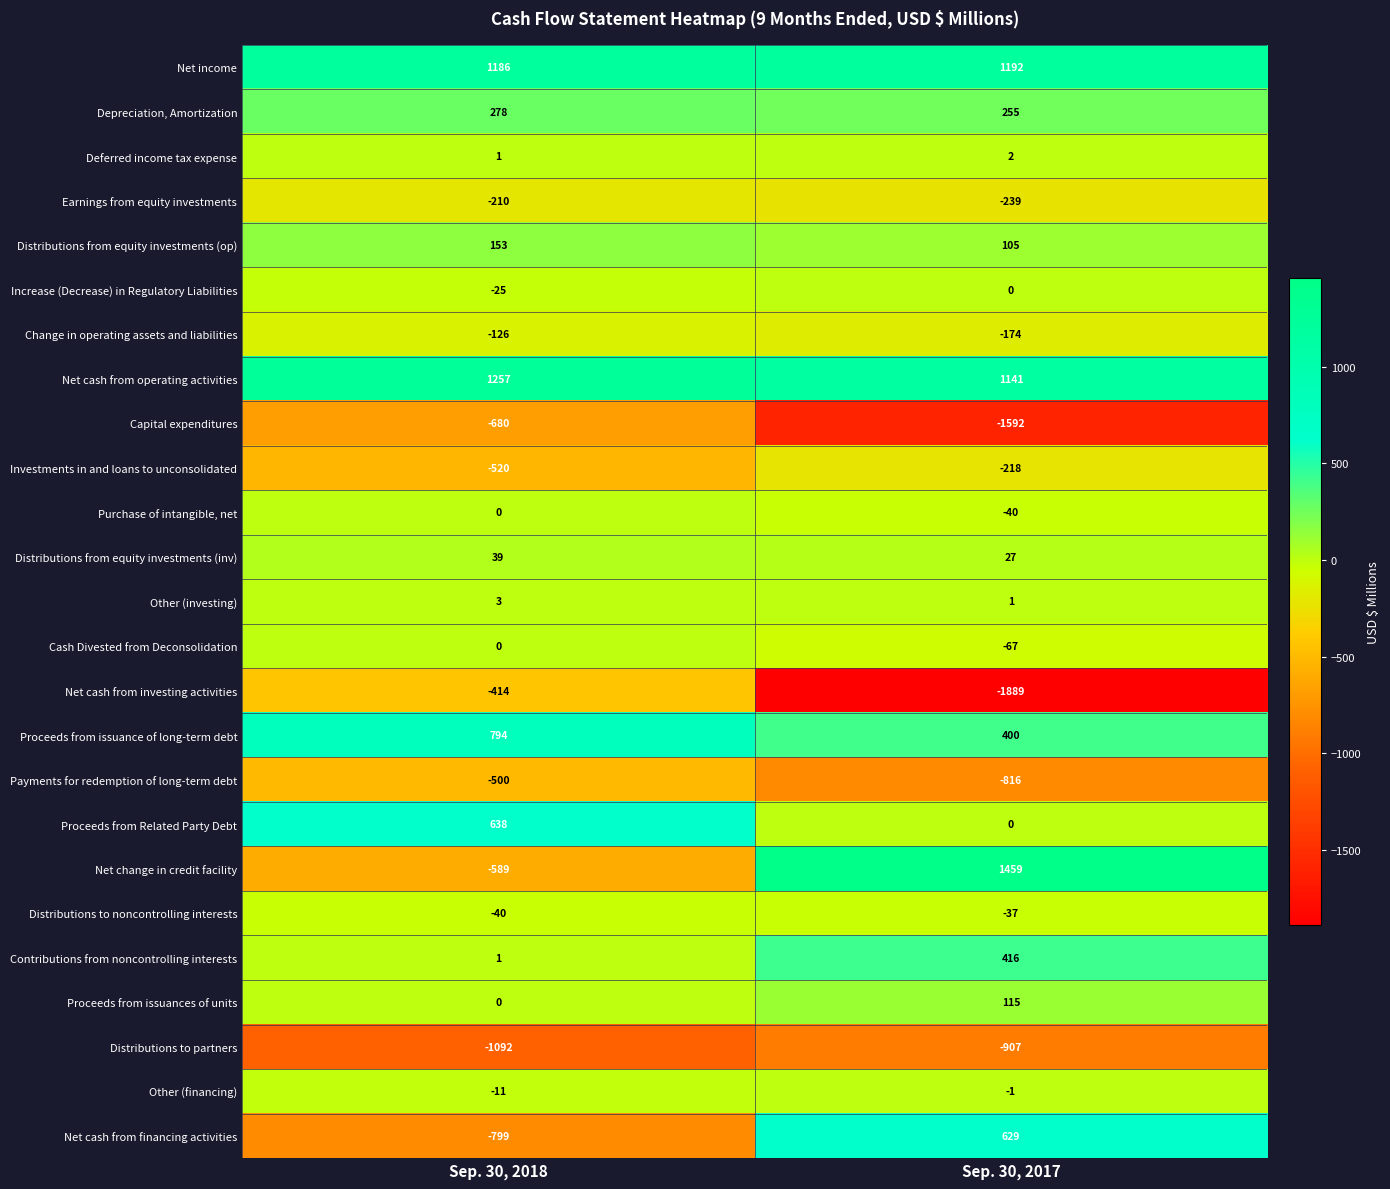

Is the value of Investments in and loans to unconsolidated at Sep. 30, 2017 greater than the value of Increase (Decrease) in Regulatory Liabilities at Sep. 30, 2018?

No